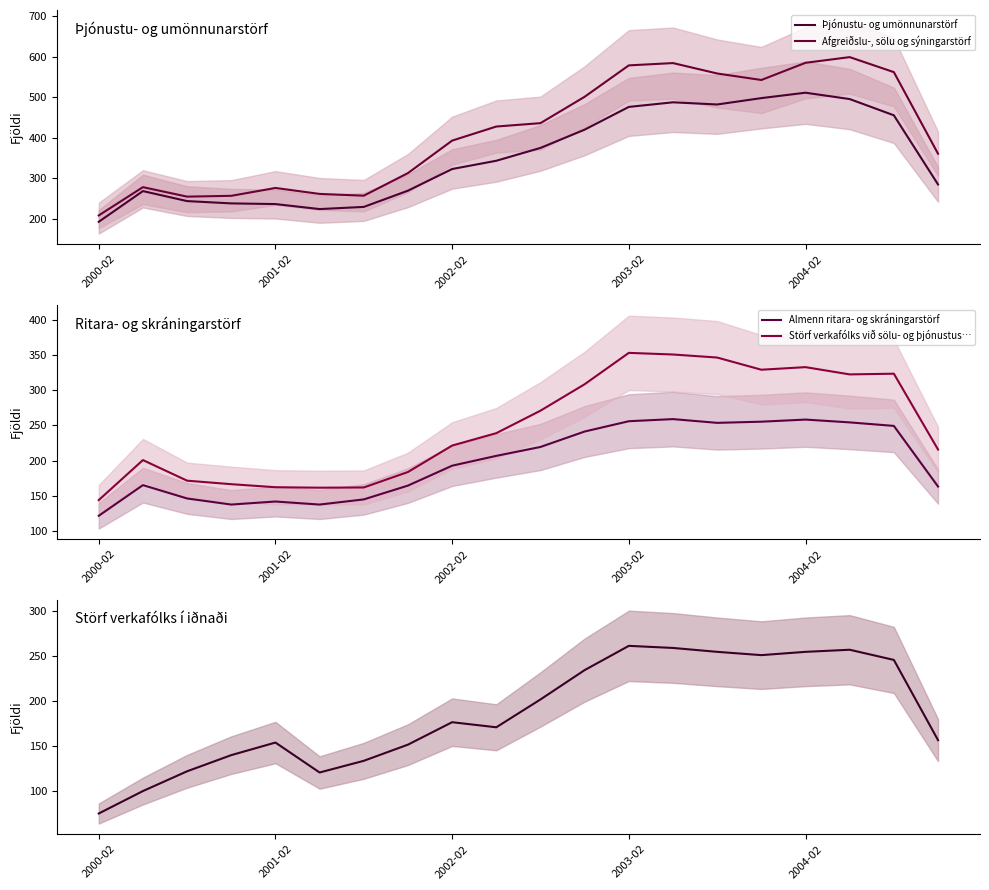

True or false: Störf verkafólks við sölu- og þjónustus… and Almenn ritara- og skráningarstörf intersect in this chart.

False